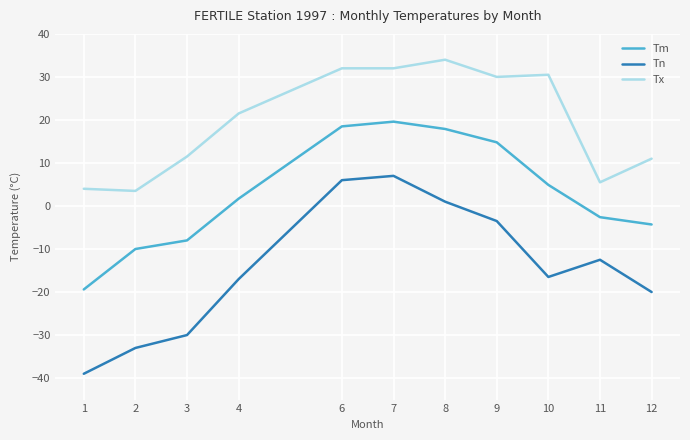

What is the sum of all Tn values?

-157.5